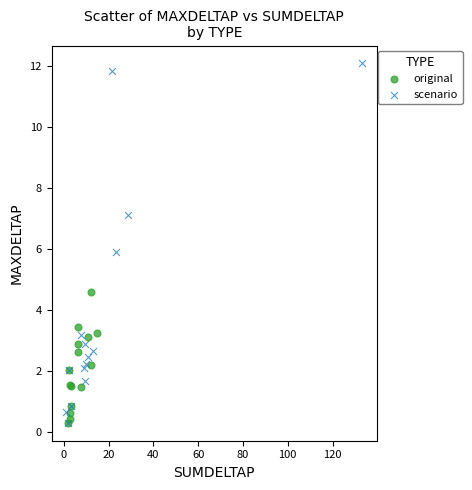

Which series has the widest spread of Y values?

scenario